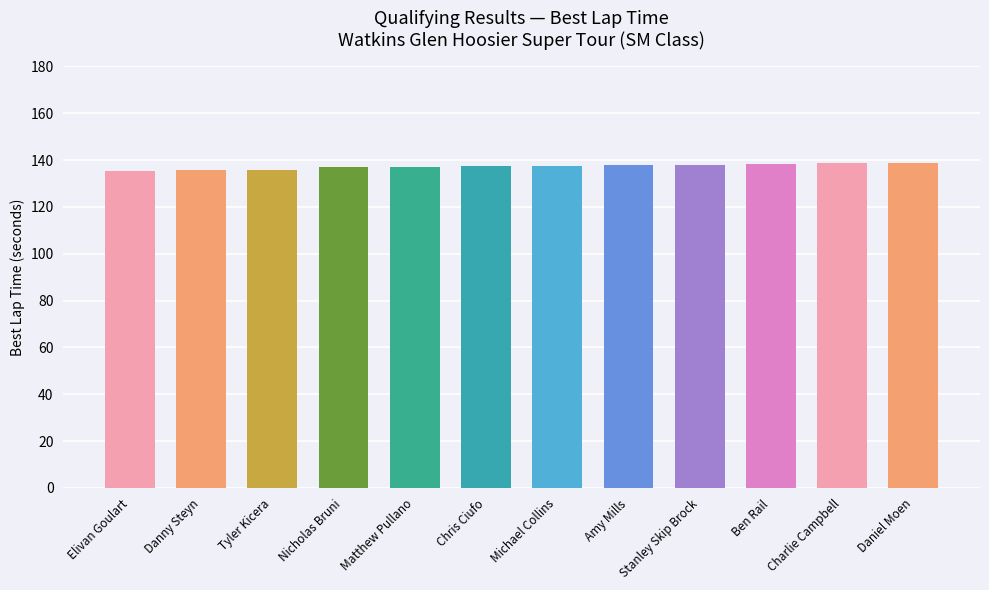

The chart shows a value of 219.2 at Elivan Goulart. True or false?

False